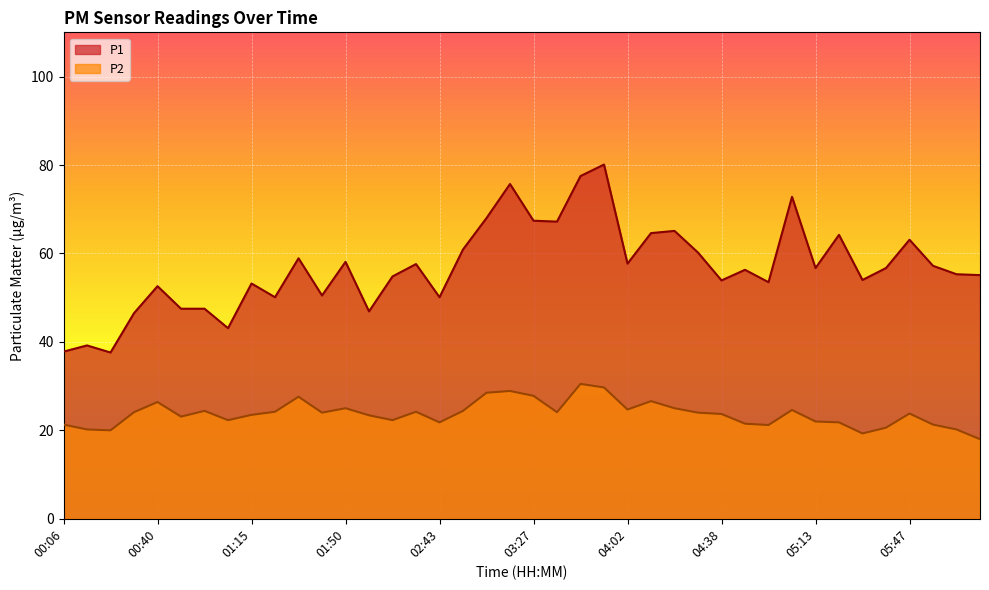

At how many categories does at least one series exceed 59?

13